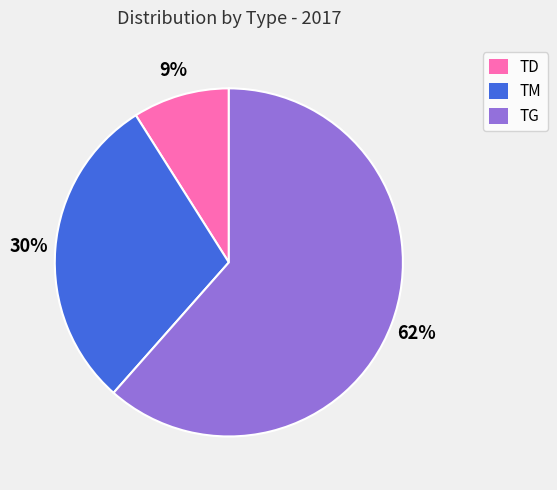

To the nearest percent, what is the average slice percentage?

33%